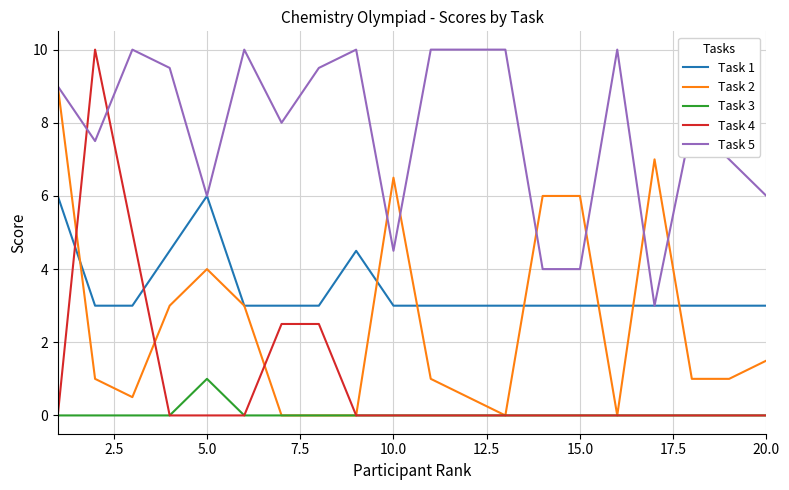

In Task 3, how many points are higher than both neighbors (excluding endpoints)?

1